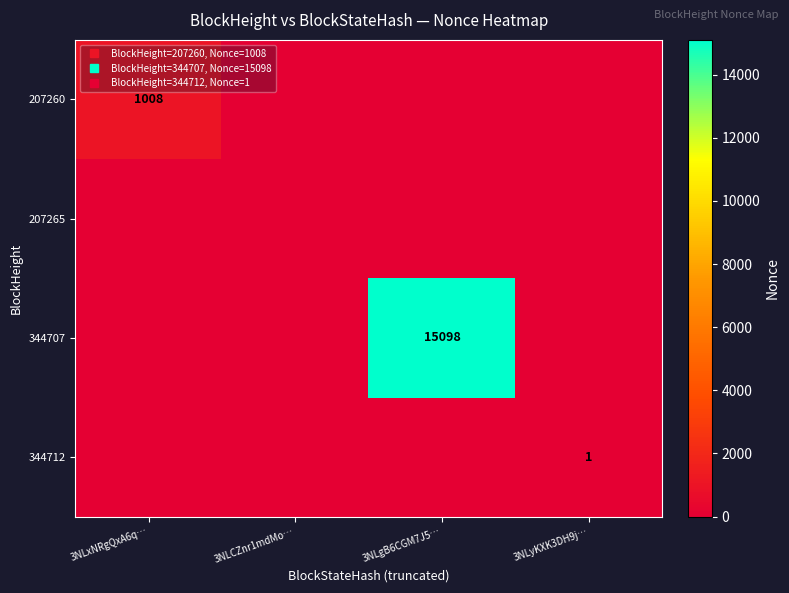

List the series in order of their peak value, lowest first.

207265, 344712, 207260, 344707